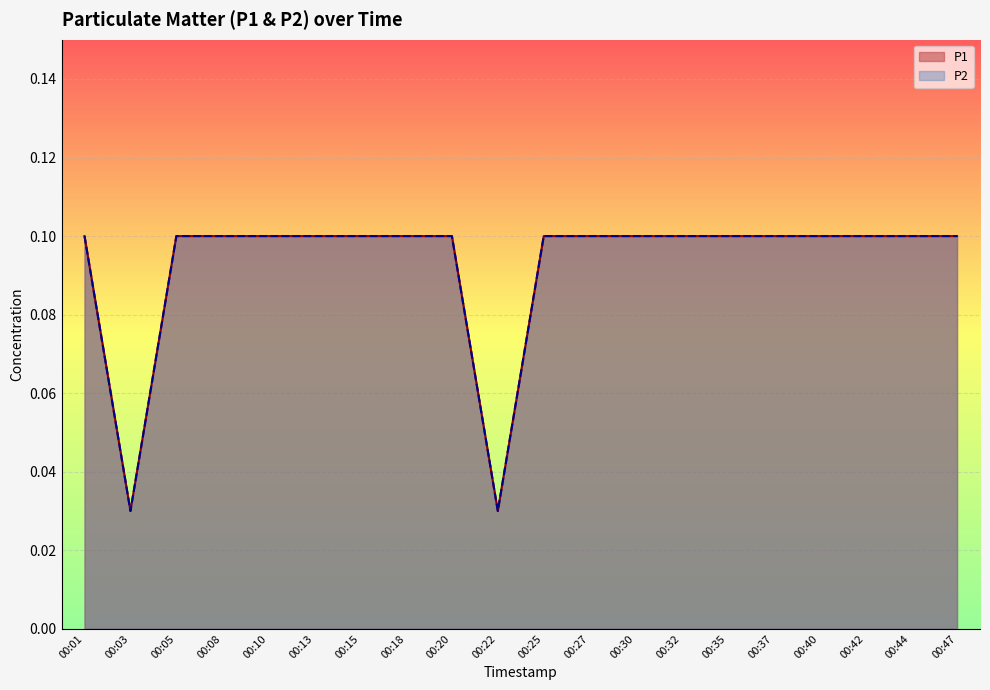

Which series has the largest total across all categories?

P1